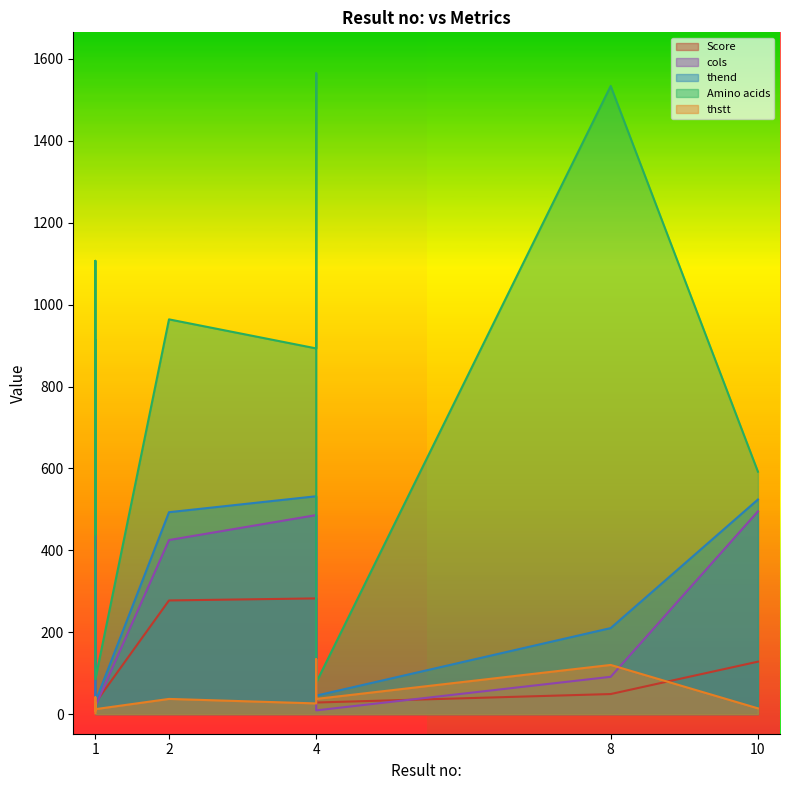

What is the approximate value of Amino acids at 1?

1107.0